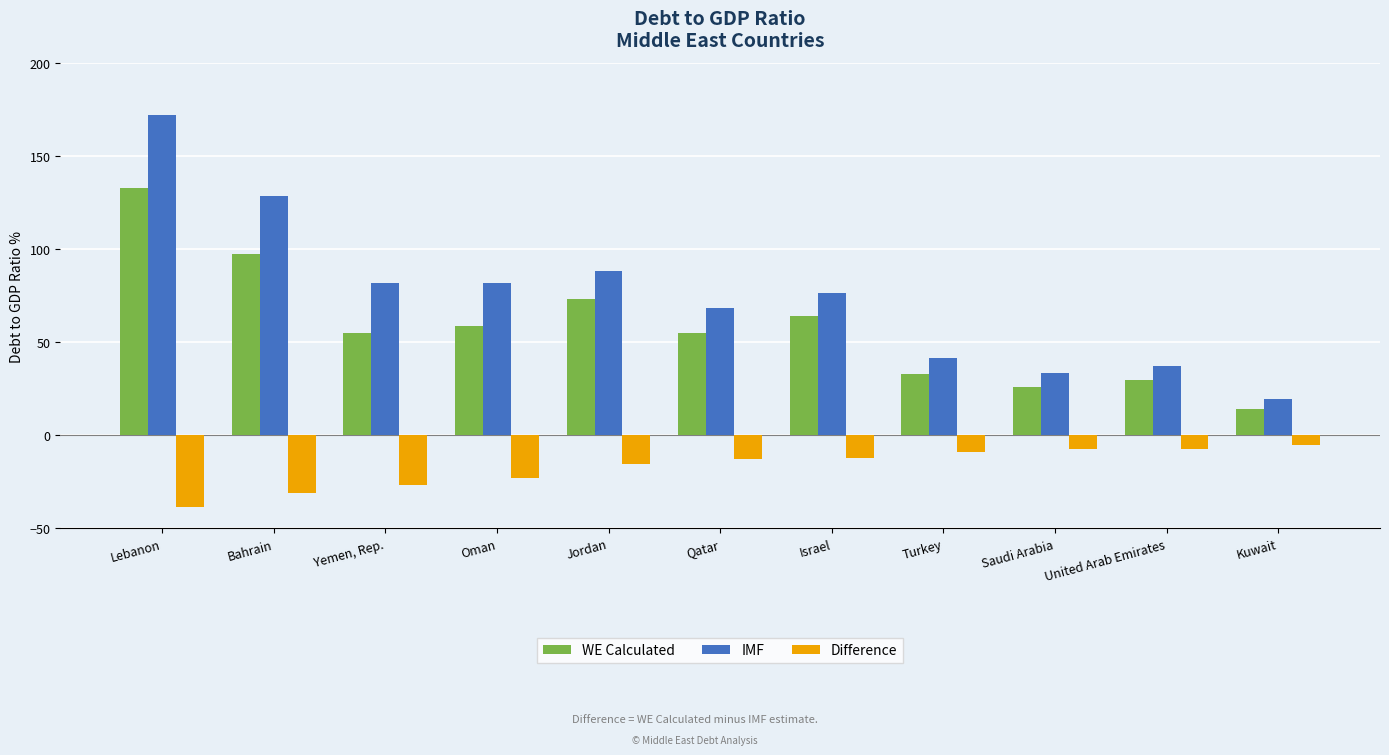

True or false: Difference has a value of -26.6 at Yemen, Rep..

True